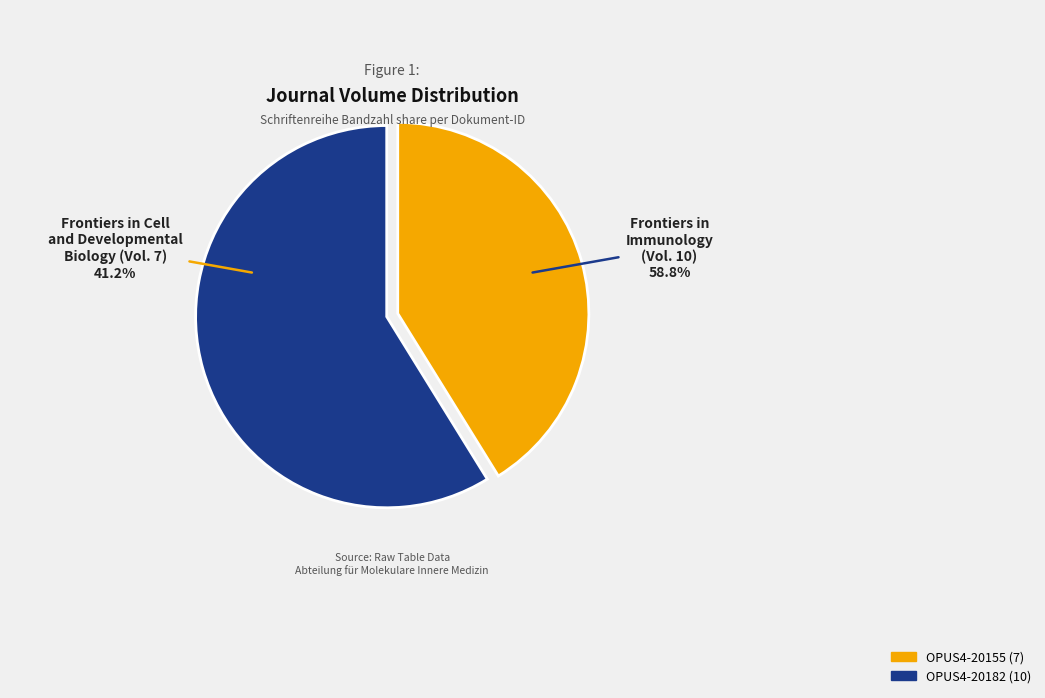

To the nearest percent, what percentage of the pie is OPUS4-20182?

59%